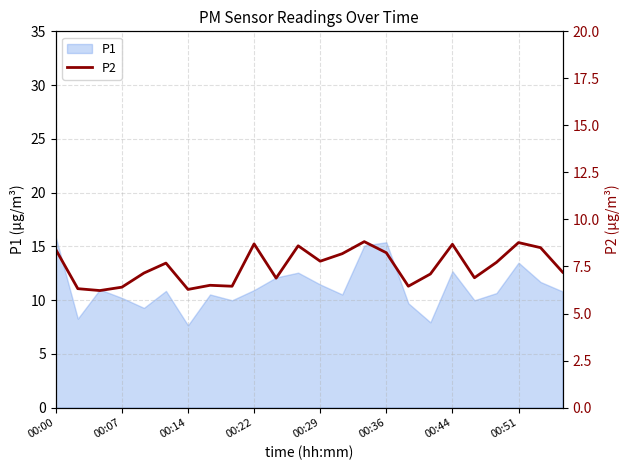

Reading left to right, transcribe all the data shown in this chart.

8.4	6.3	6.2	6.4	7.2	7.7	6.3	6.5	6.5	8.7	6.9	8.6	7.8	8.2	8.8	8.2	6.5	7.1	8.7	6.9	7.7	8.8	8.5	7.2